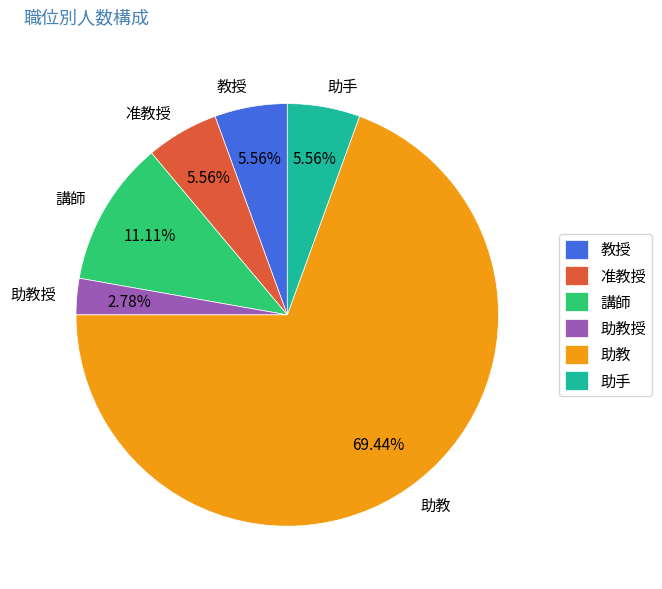

What is the majority slice?

助教